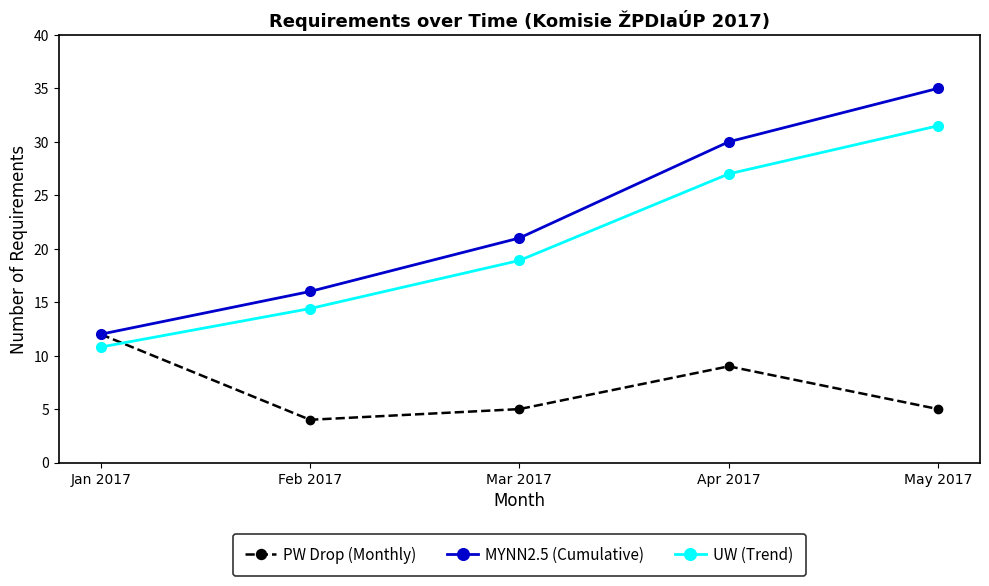

What is the label of the 1st point from the right?

May 2017